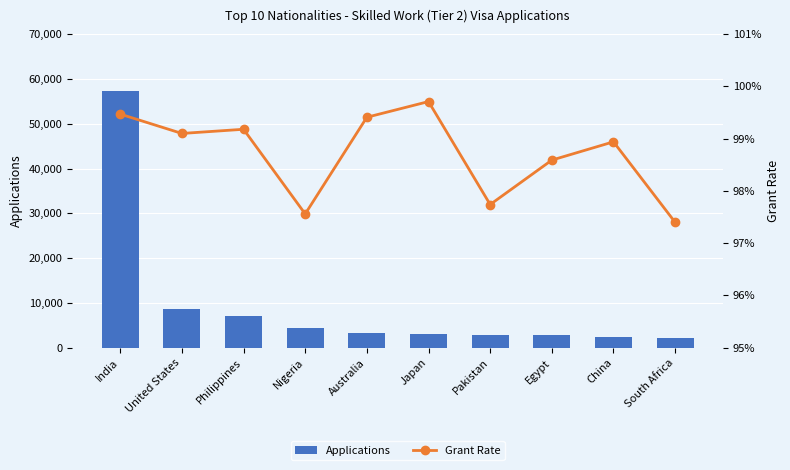

What is the label of the 8th bar from the right?

Philippines